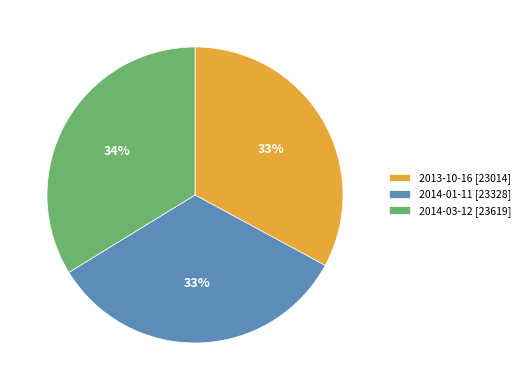

To the nearest percent, what is the average slice percentage?

33%